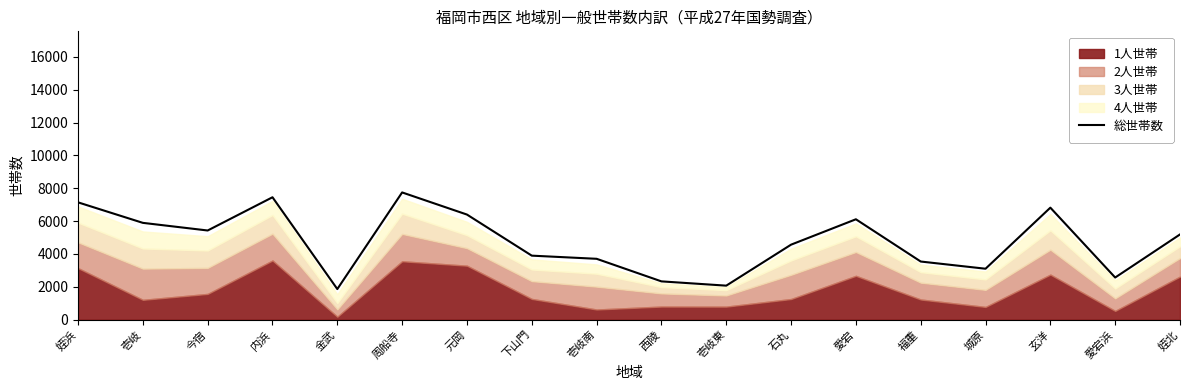

The chart shows a value of 9319 at 愛宕. True or false?

False